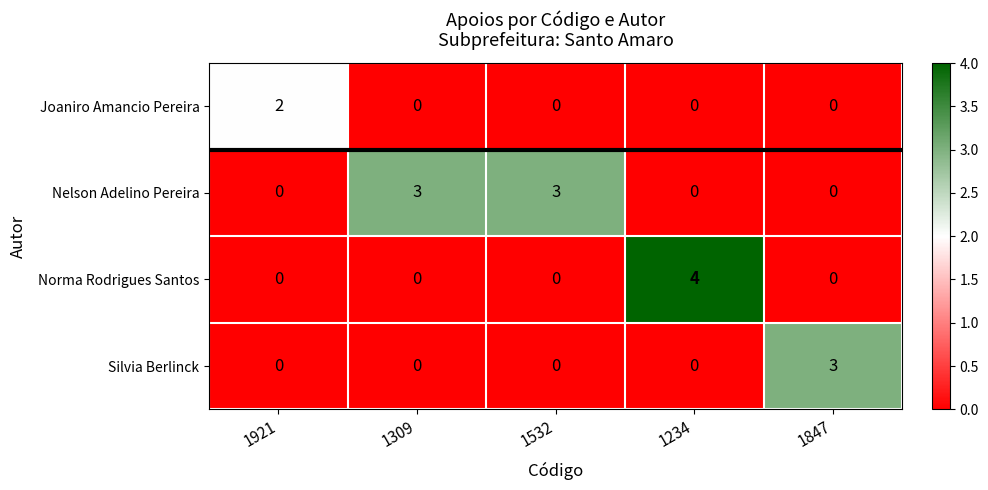

Which series has the largest total across all categories?

Nelson Adelino Pereira